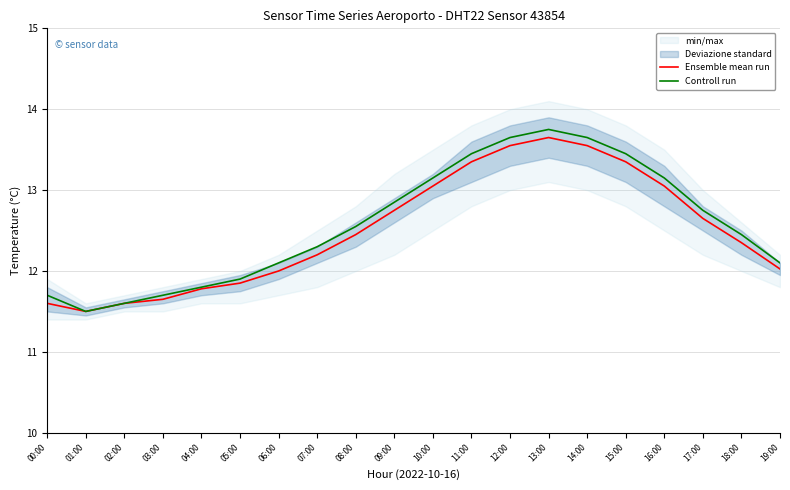

Is it true that Ensemble mean run equals 15.9 at 00:00?

False